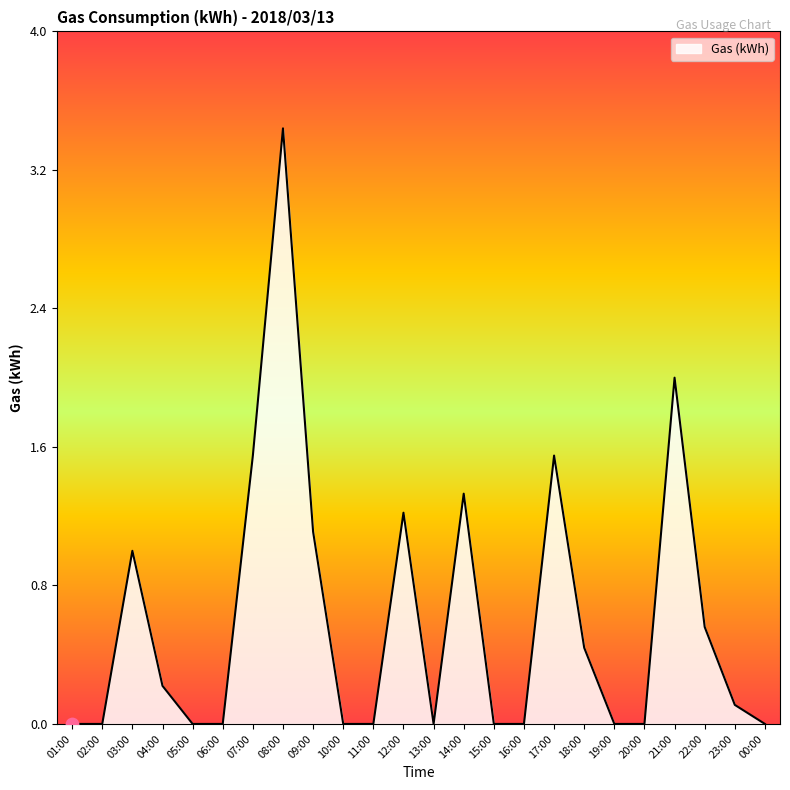

What is the change in value from 02:00 to 12:00?

+1.2